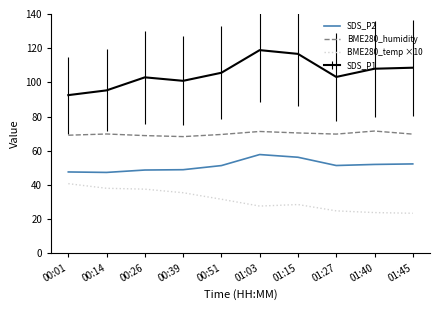

Which category has the highest value in the BME280_temp ×10 series?

00:01